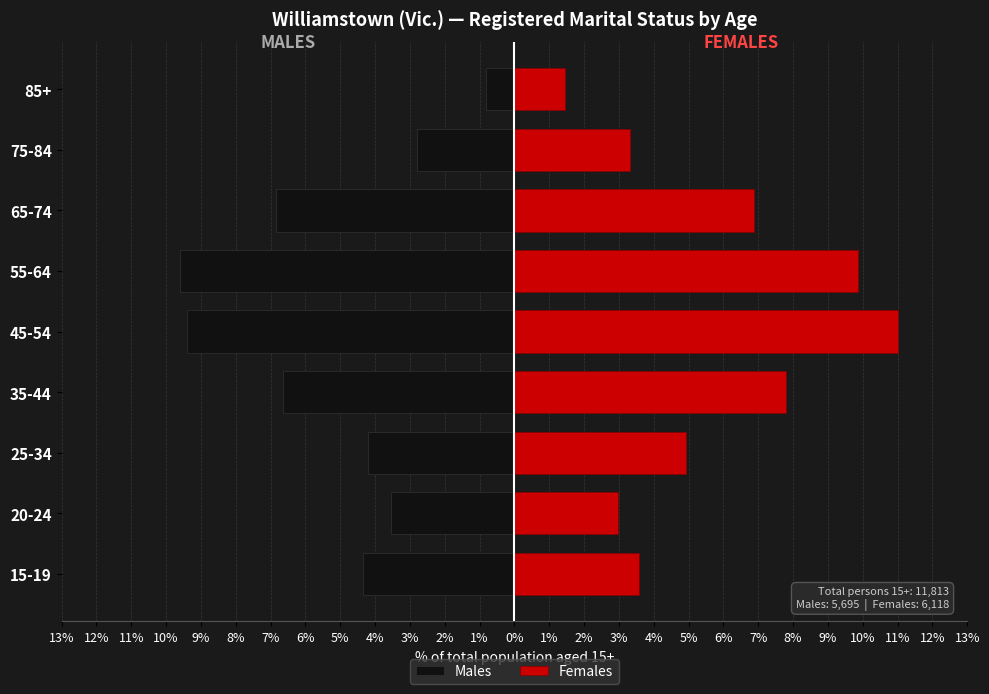

How many values in the Males series are below -4?

6